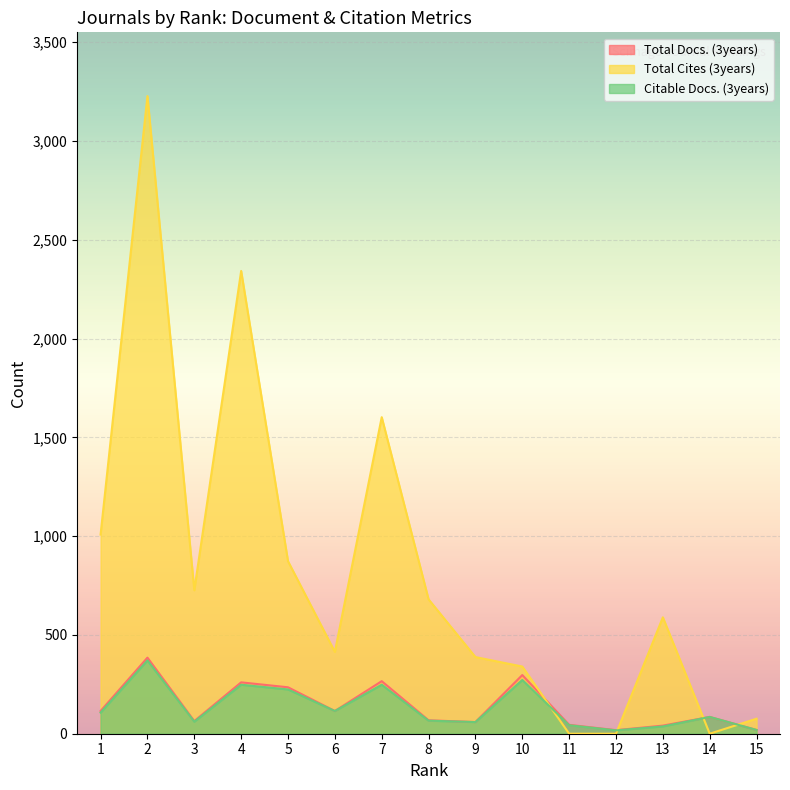

At which label does Citable Docs. (3years) reach its peak?

2